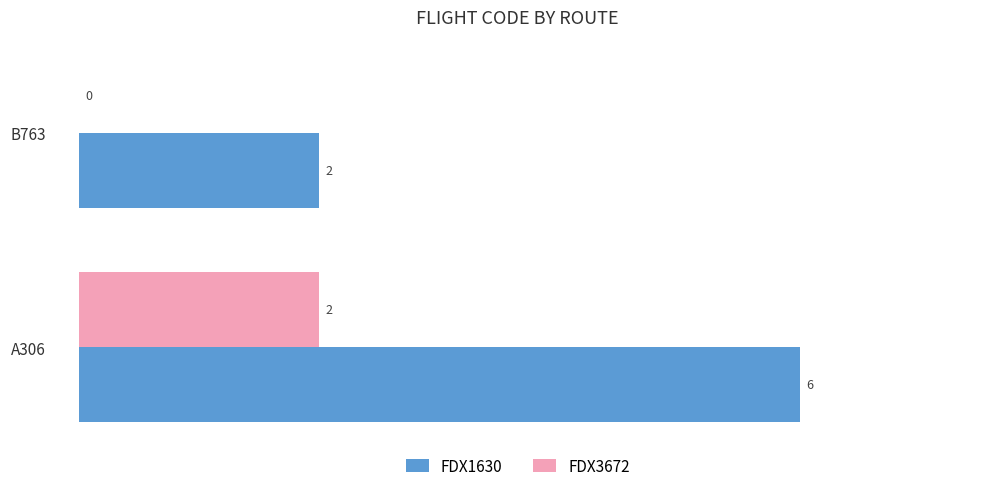

What is the sum of all FDX1630 values?

8